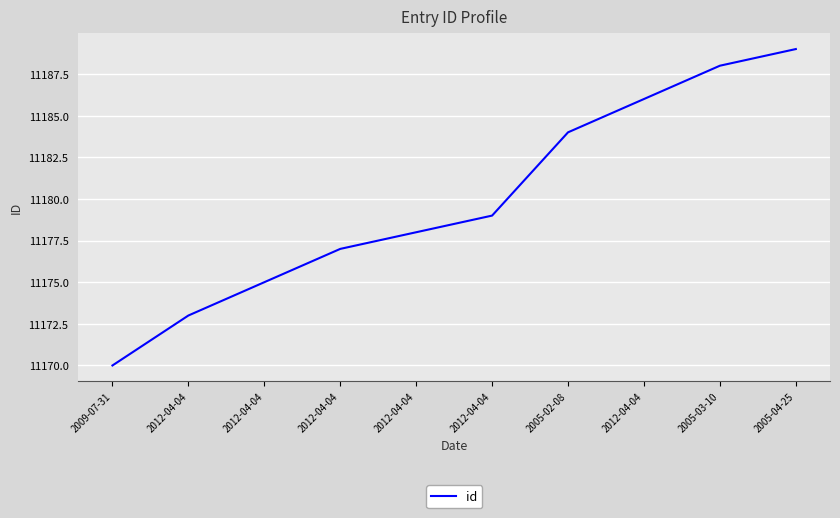

How many values are between 11175 and 11186?

6